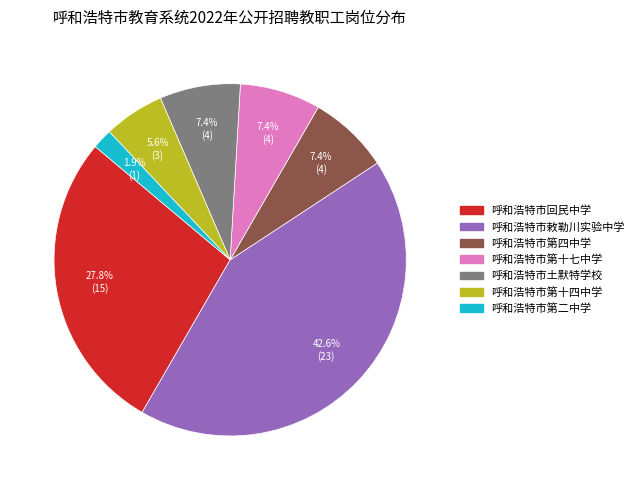

Does 呼和浩特市第二中学 represent more than half of the total?

No